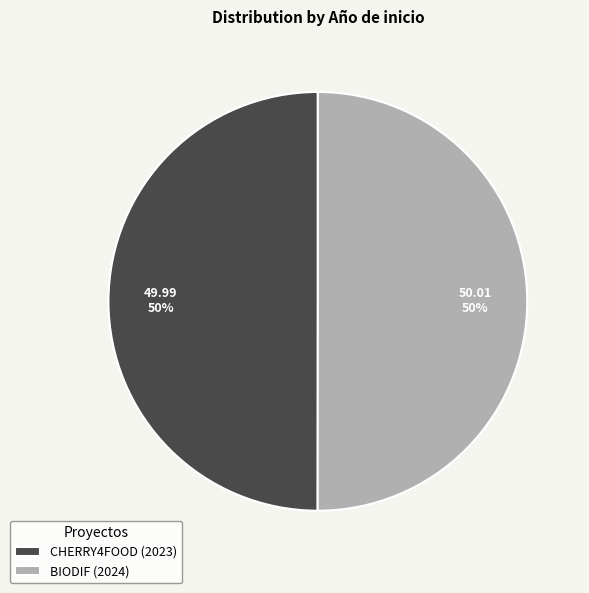

To the nearest percent, what is the combined percentage of CHERRY4FOOD (2023) and BIODIF (2024)?

100%